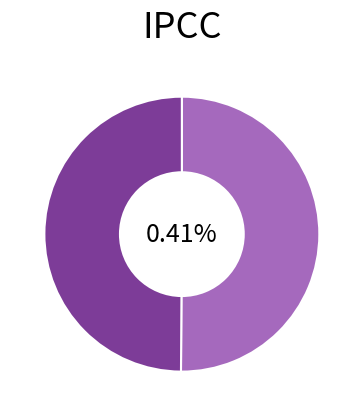

How many slices are in this pie chart?

2